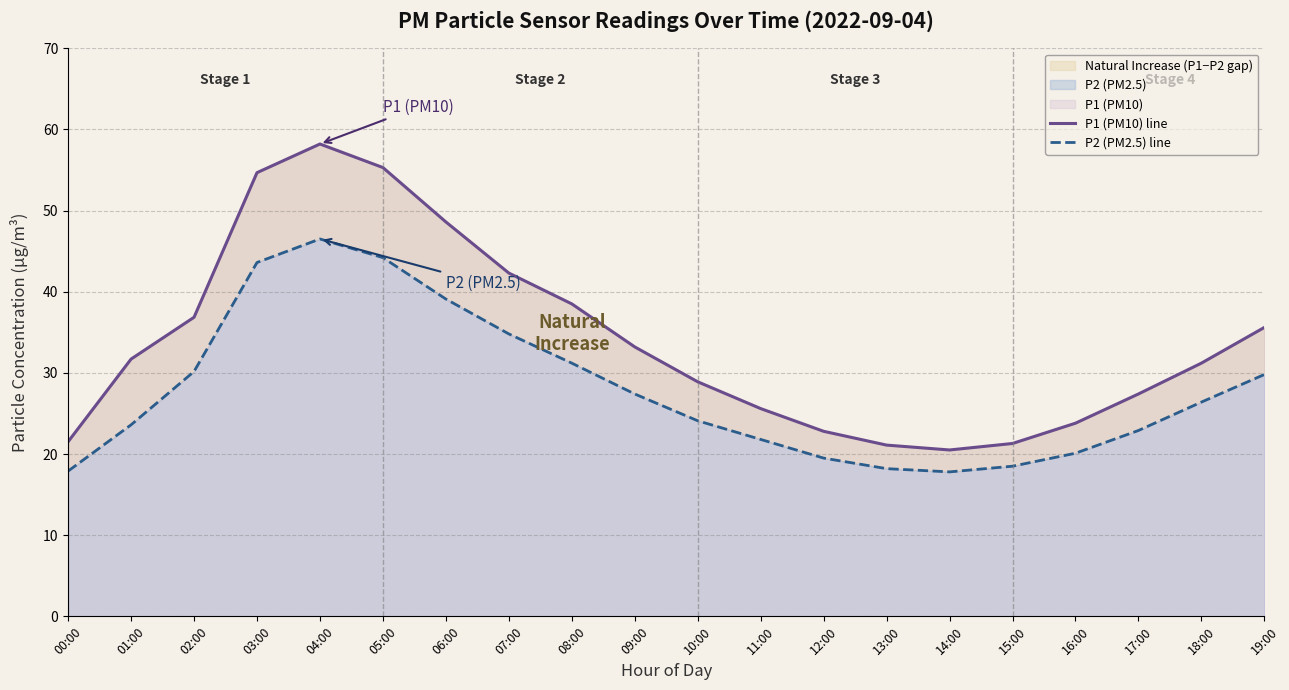

What is the average value of the P2 (PM2.5) line series?

27.9